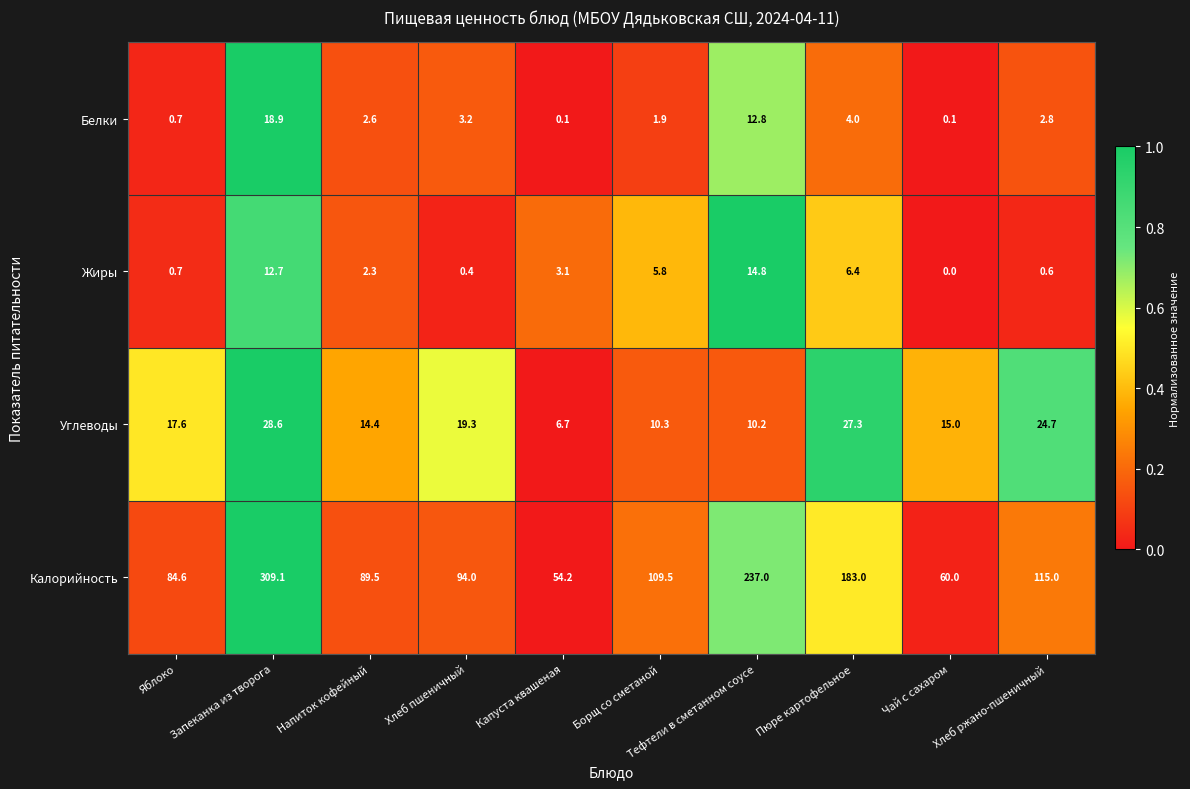

What is the minimum value for Калорийность?

54.2